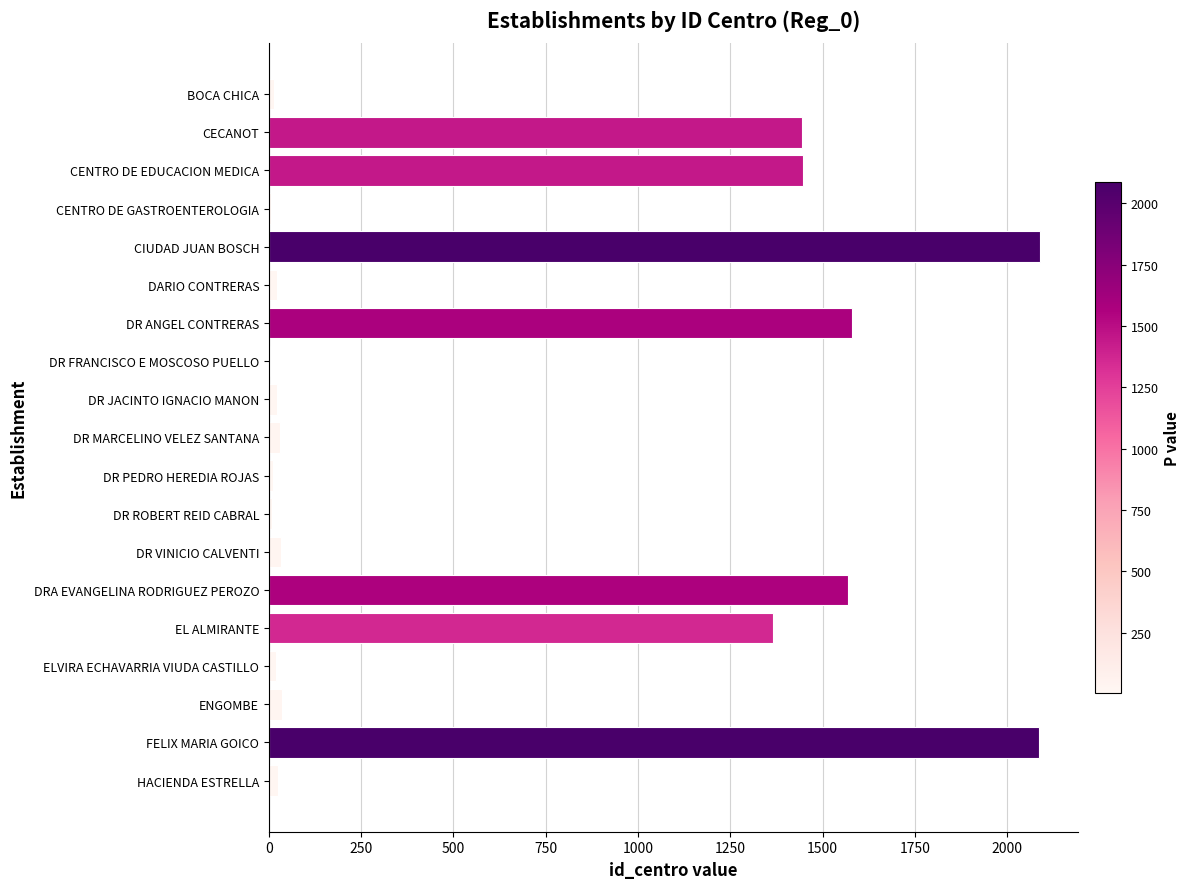

The chart shows a value of 837 at CECANOT. True or false?

False